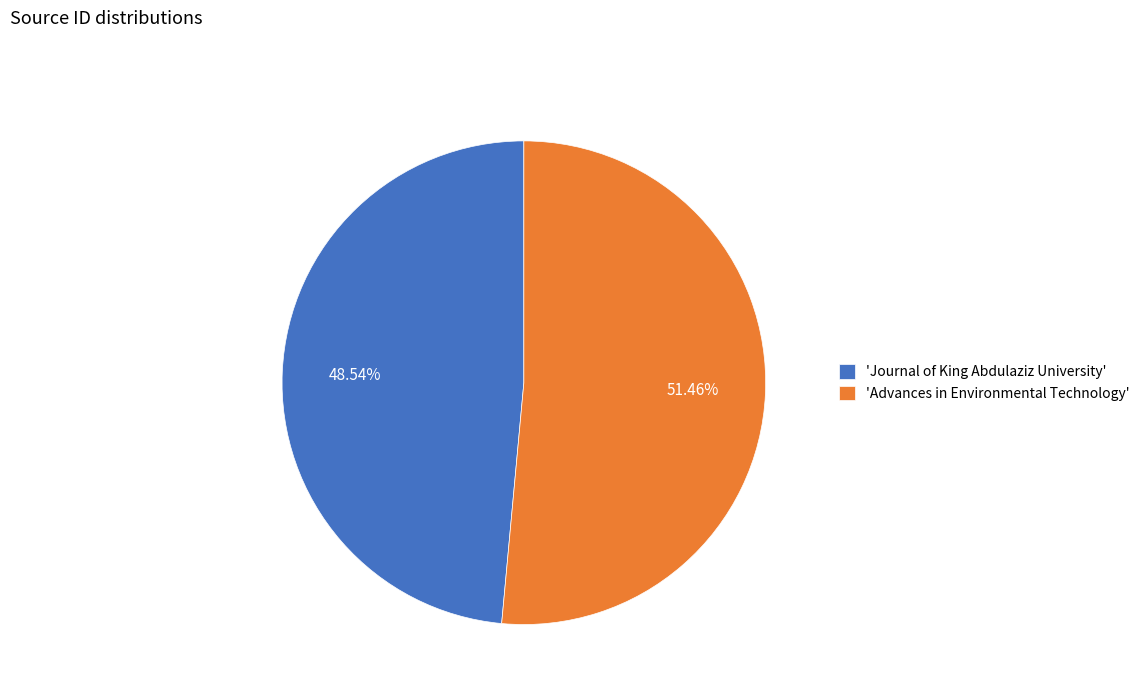

Between 'Journal of King Abdulaziz University' and 'Advances in Environmental Technology', which is larger?

'Advances in Environmental Technology'